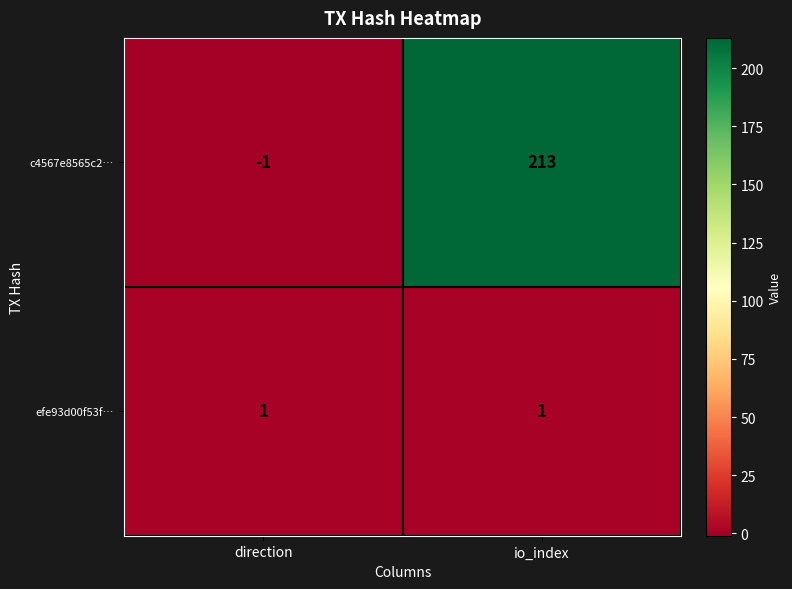

What is the maximum value shown in the chart?

213